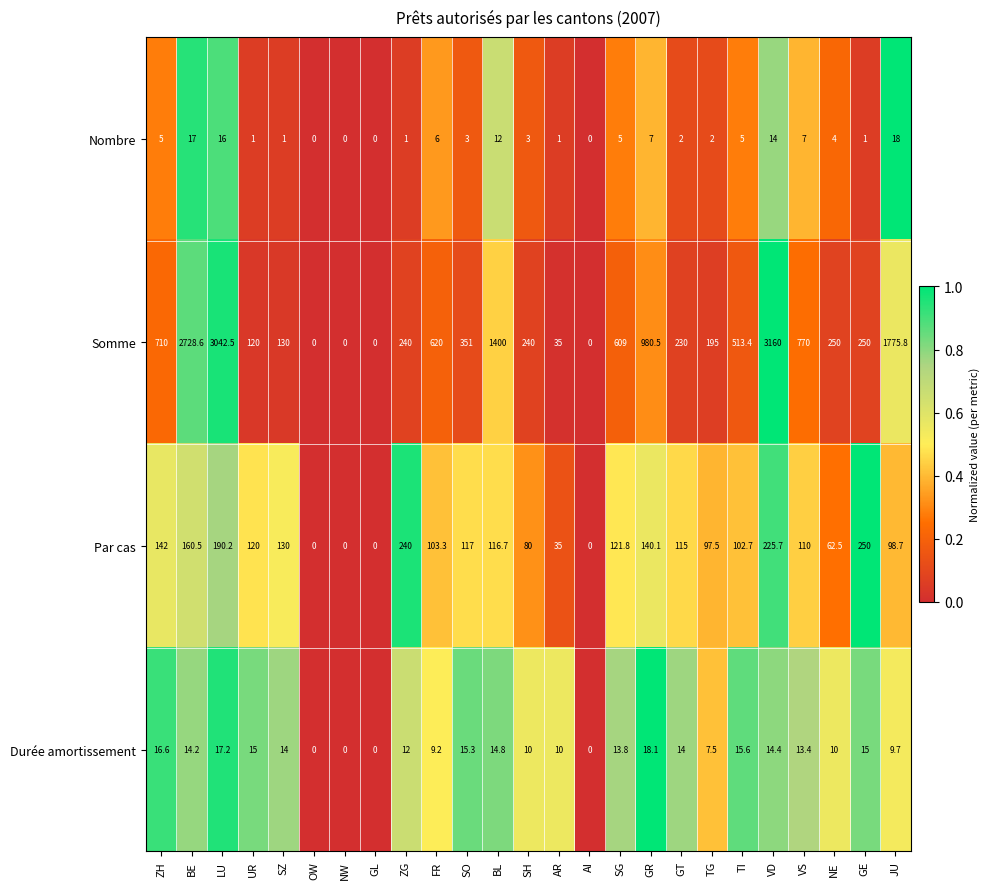

How many data points does each series have?

25